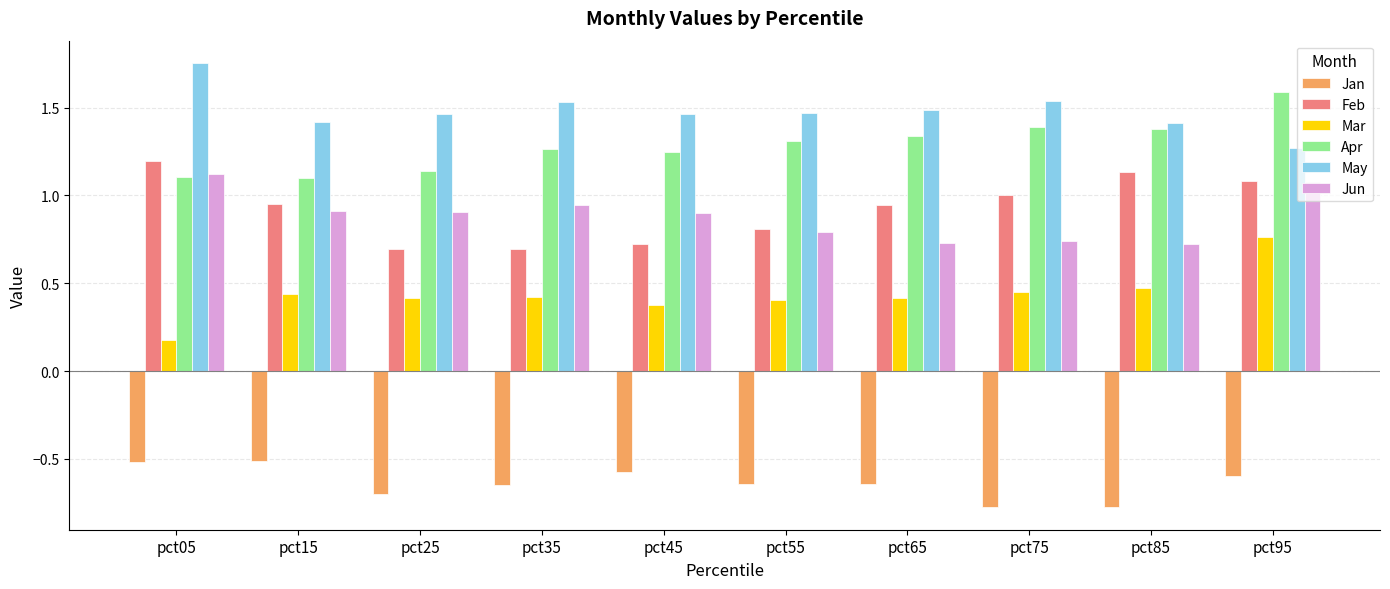

What is the sum of the Jan values at pct65 and pct95?

-1.2